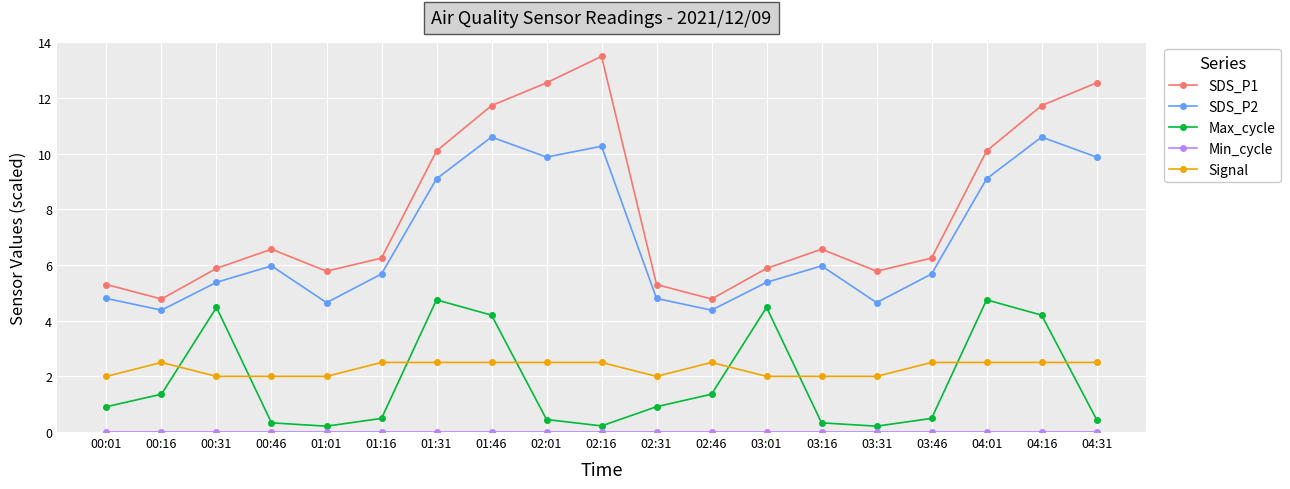

Count the number of data series in this chart.

5